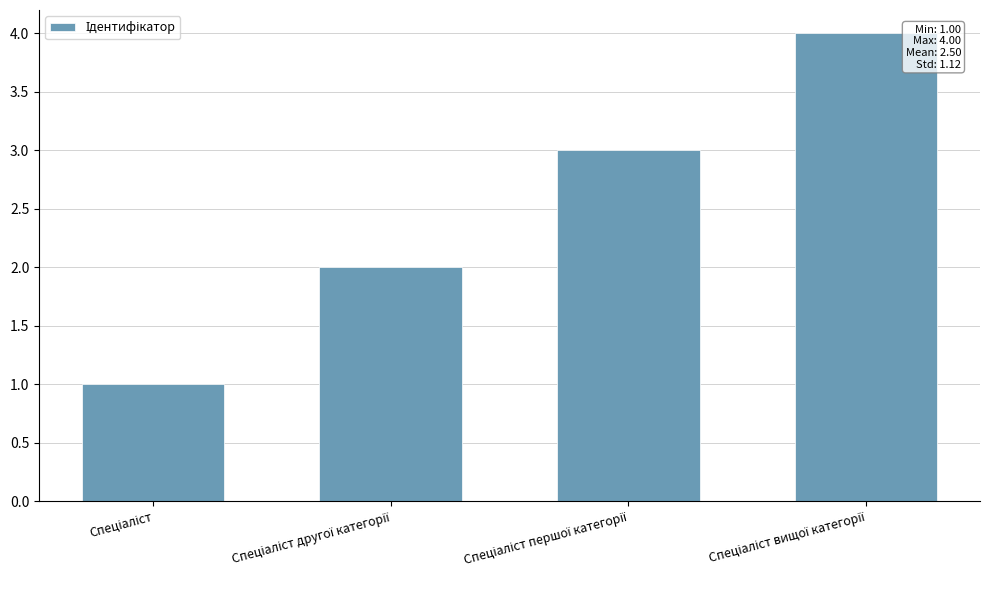

What is the maximum value shown in the chart?

4